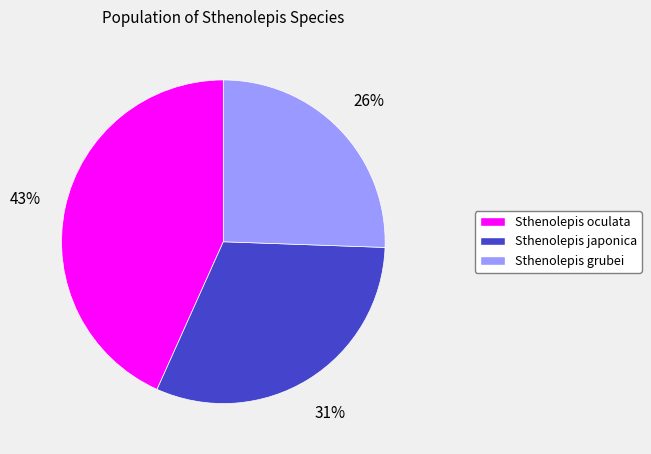

What is the ratio of the value at Sthenolepis japonica to the value at Sthenolepis grubei?

1.2